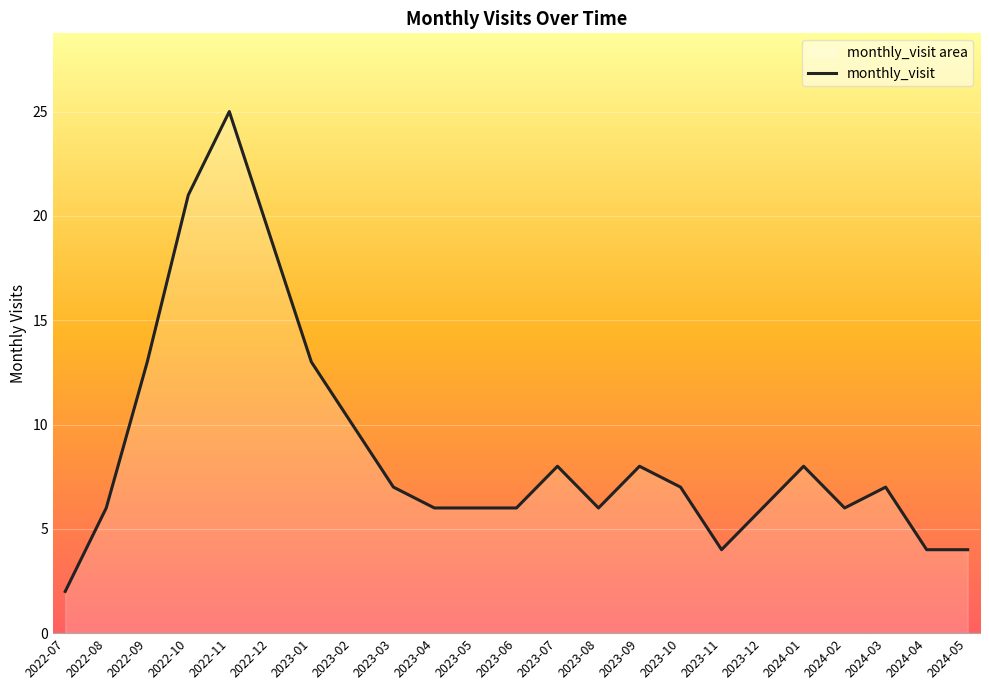

Reading left to right, transcribe all the data shown in this chart.

2	6	13	21	25	19	13	10	7	6	6	6	8	6	8	7	4	6	8	6	7	4	4